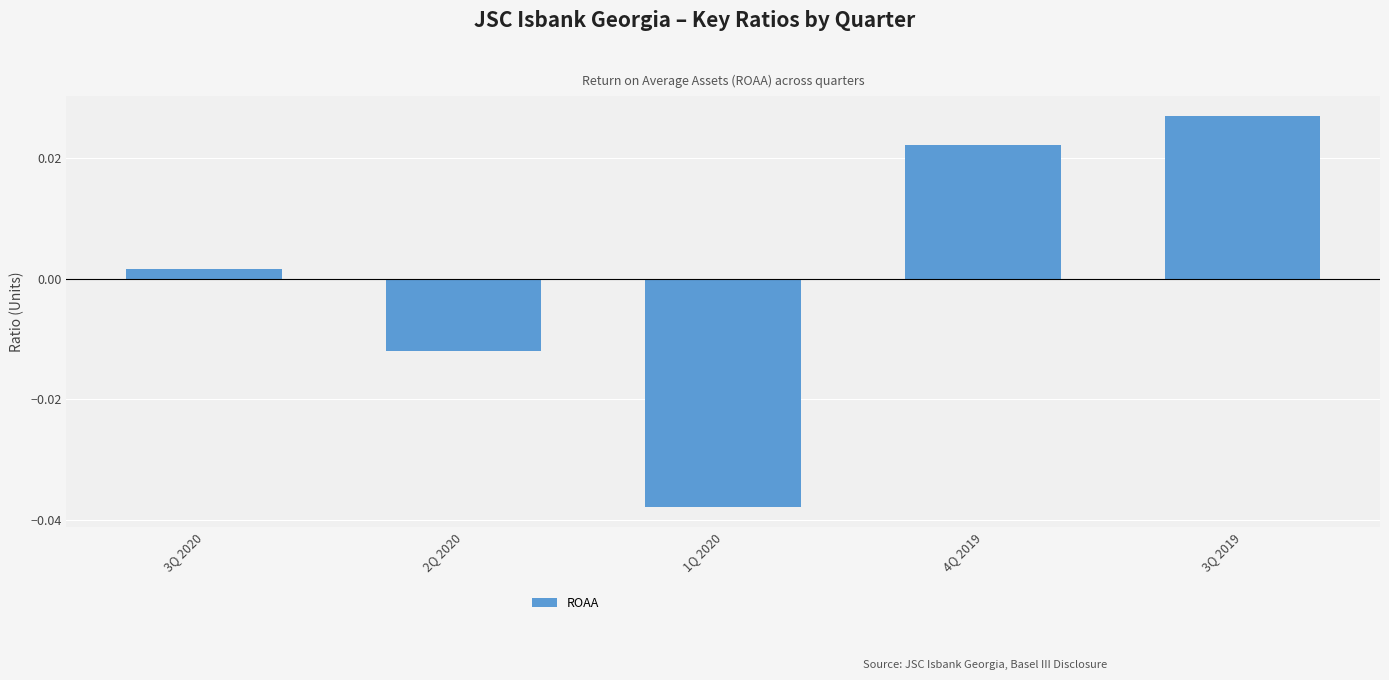

Rank the categories by value from highest to lowest.

3Q 2019, 4Q 2019, 3Q 2020, 2Q 2020, 1Q 2020